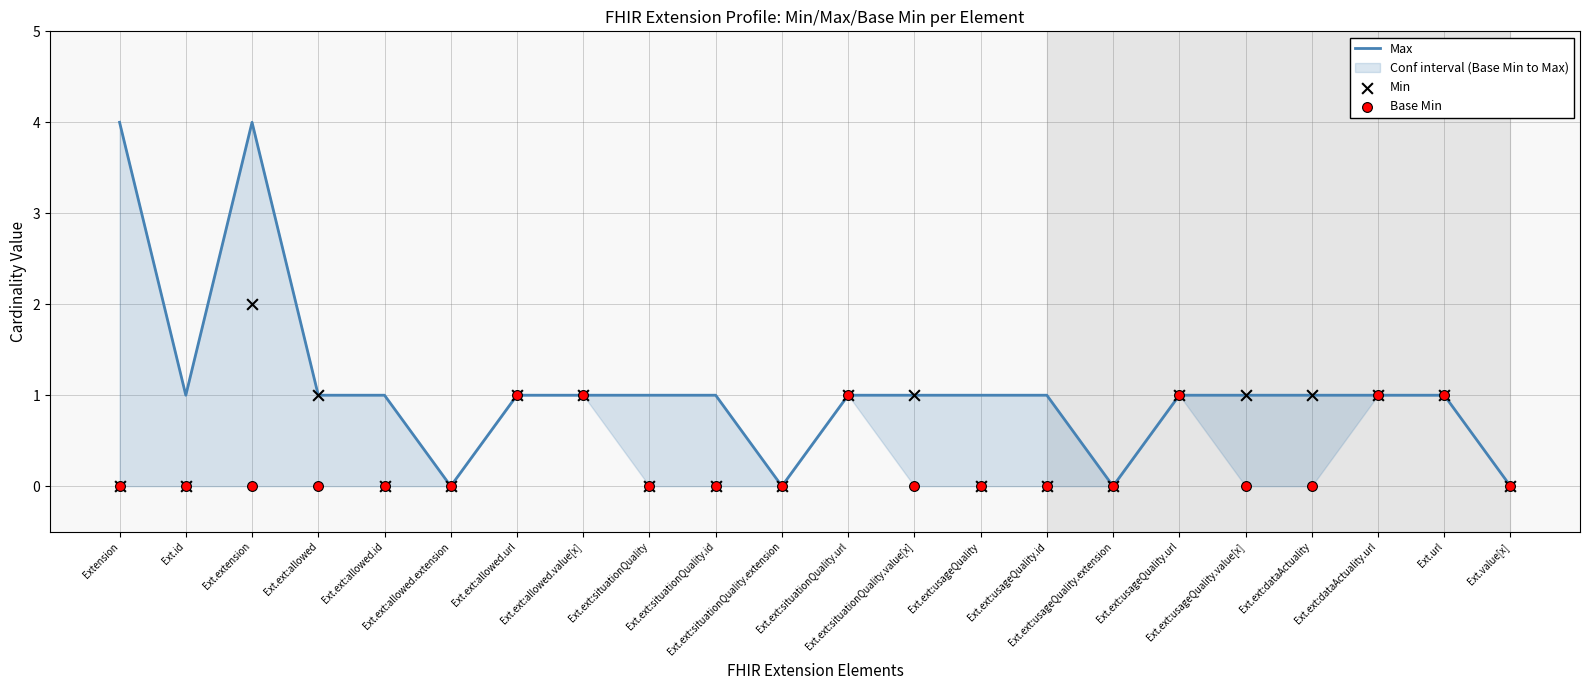

What are all the series names shown in the legend?

Max, Min, Base Min